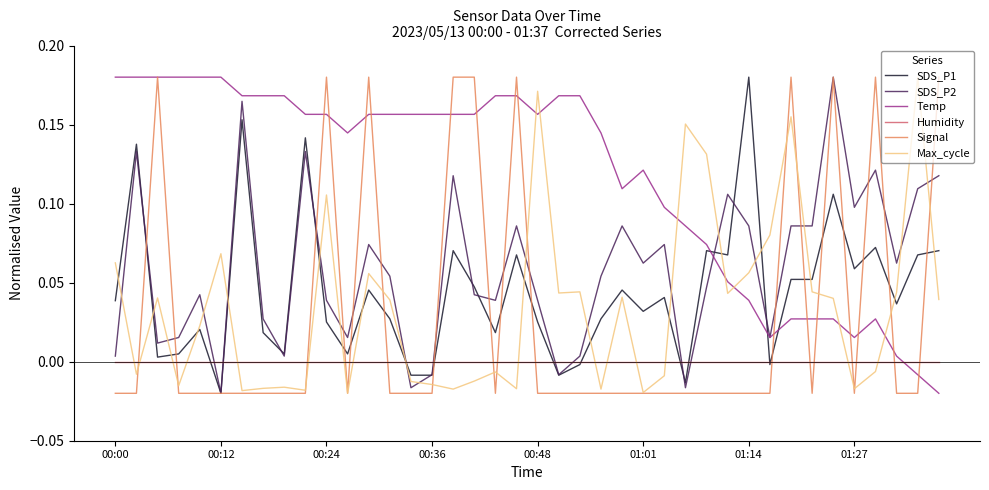

Which series has the largest total across all categories?

Temp